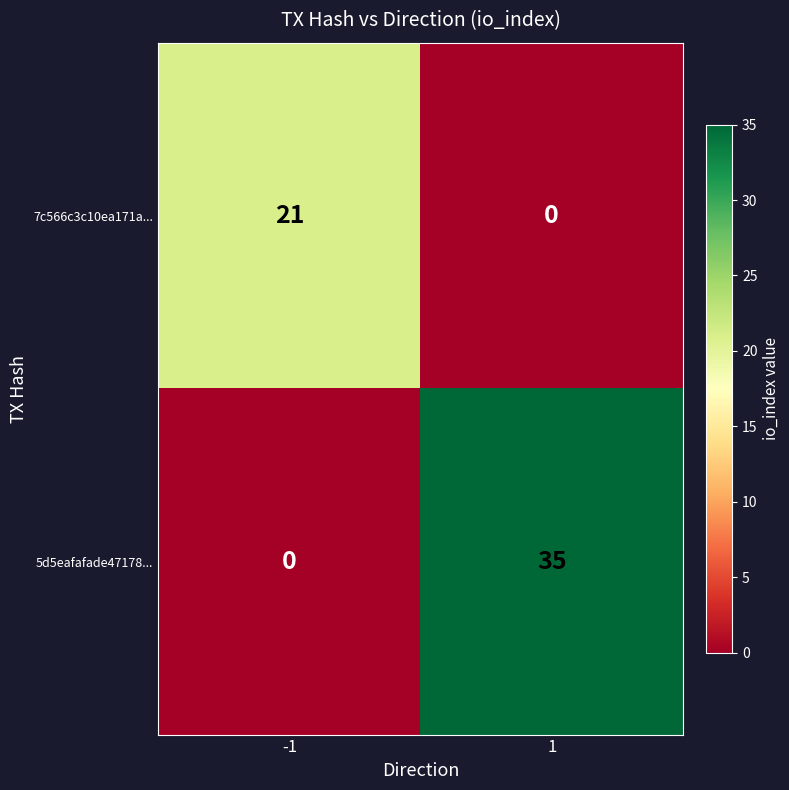

The 7c566c3c10ea171a... series shows 0 at 1. True or false?

True